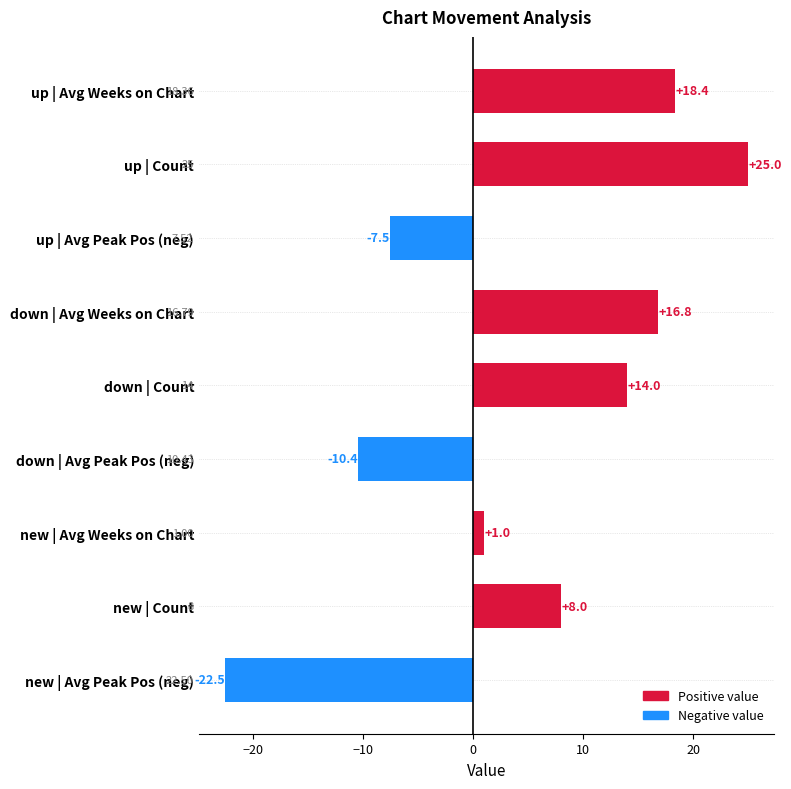

What is the label of the 6th bar from the top?

down | Avg Peak Pos (neg)